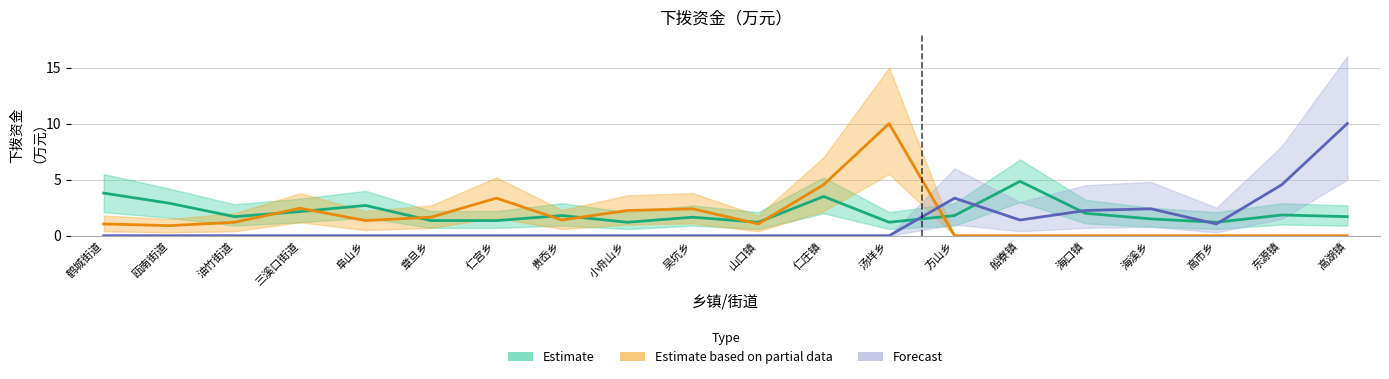

Is this an area chart (filled region under the line)?

No